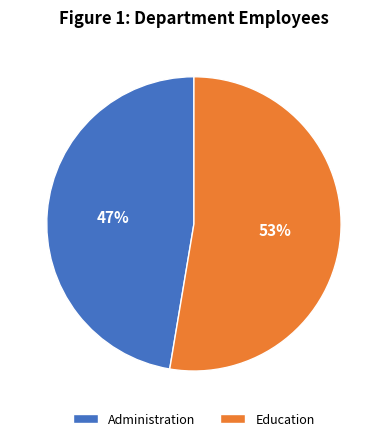

Does any single category account for the majority?

Yes